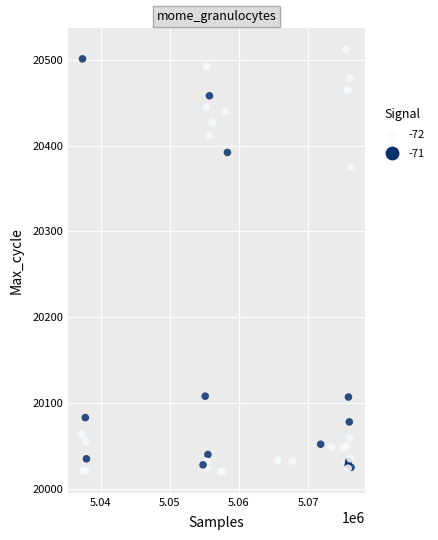

What Y value in the scatter plot is closest to 20266?

20375